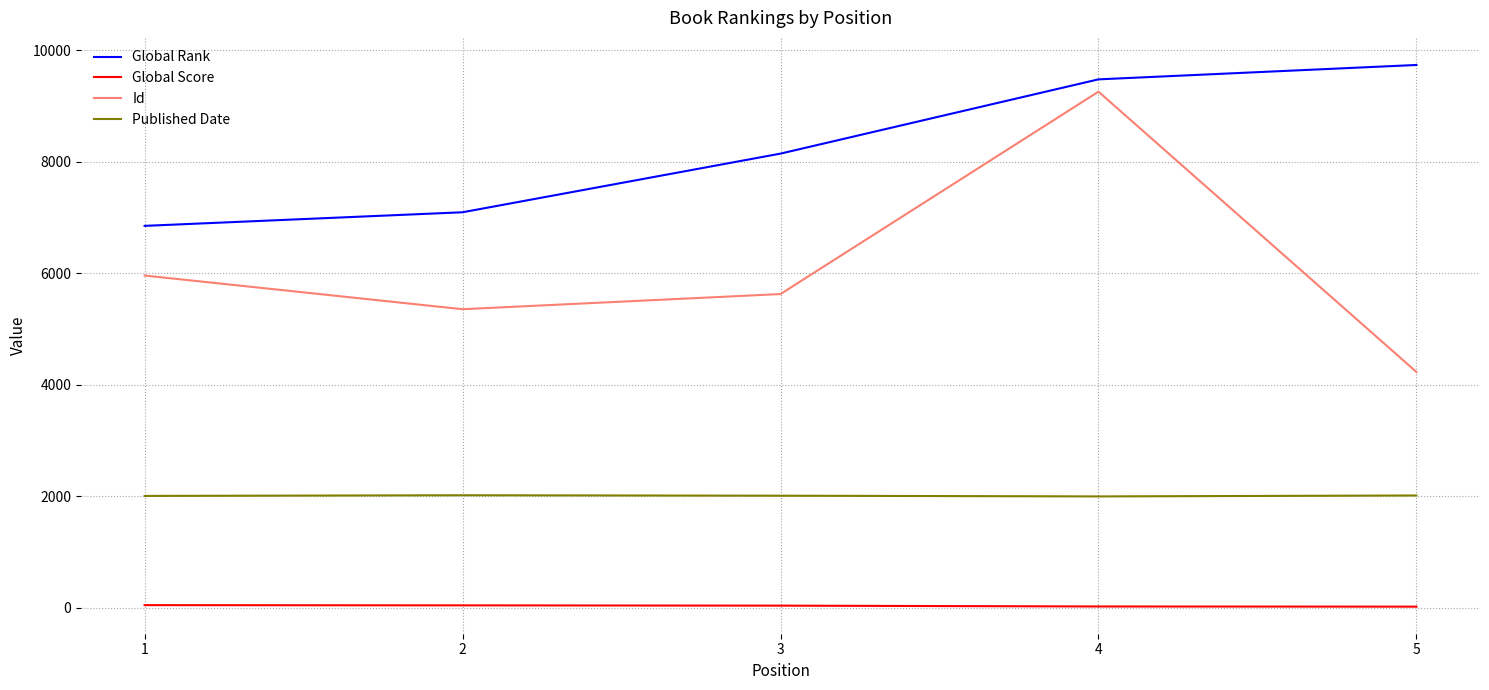

True or false: Global Rank and Published Date intersect in this chart.

False